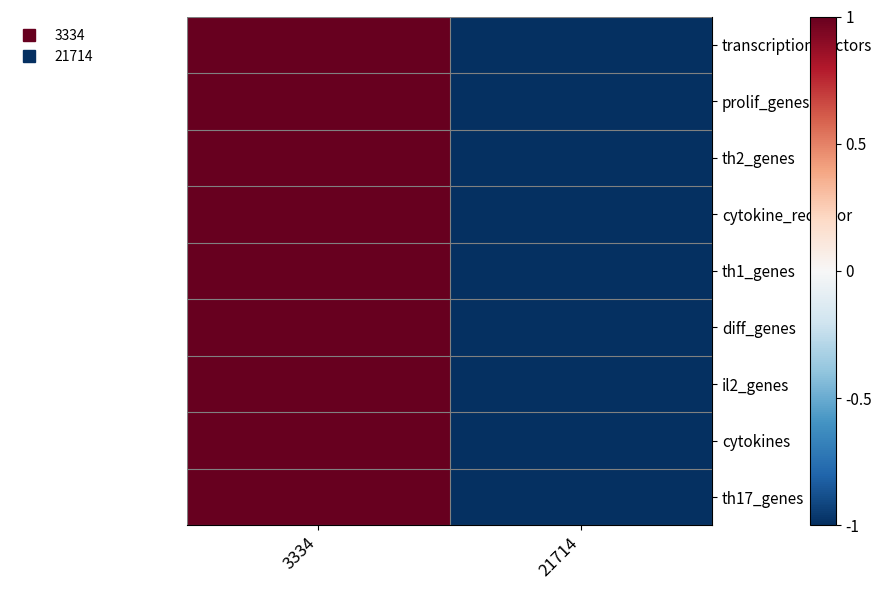

Rank the series at 21714 from lowest to highest value.

transcription_factors, prolif_genes, th2_genes, cytokine_receptor, th1_genes, diff_genes, il2_genes, cytokines, th17_genes